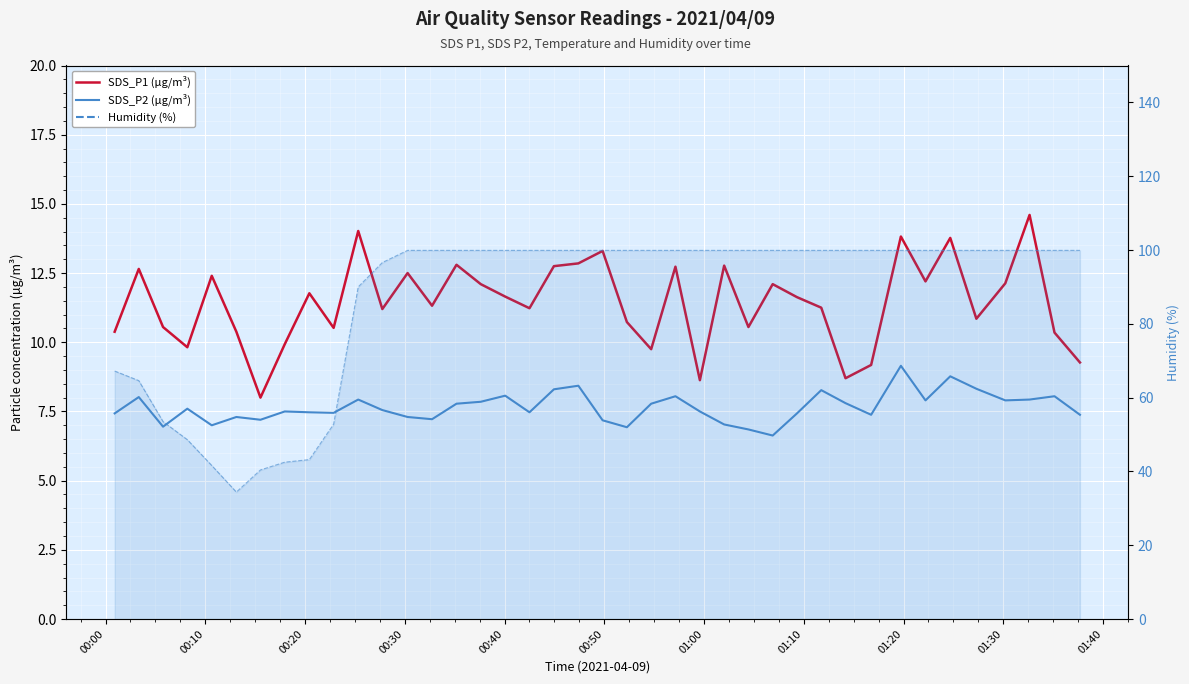

At how many categories does at least one series exceed 43?

36